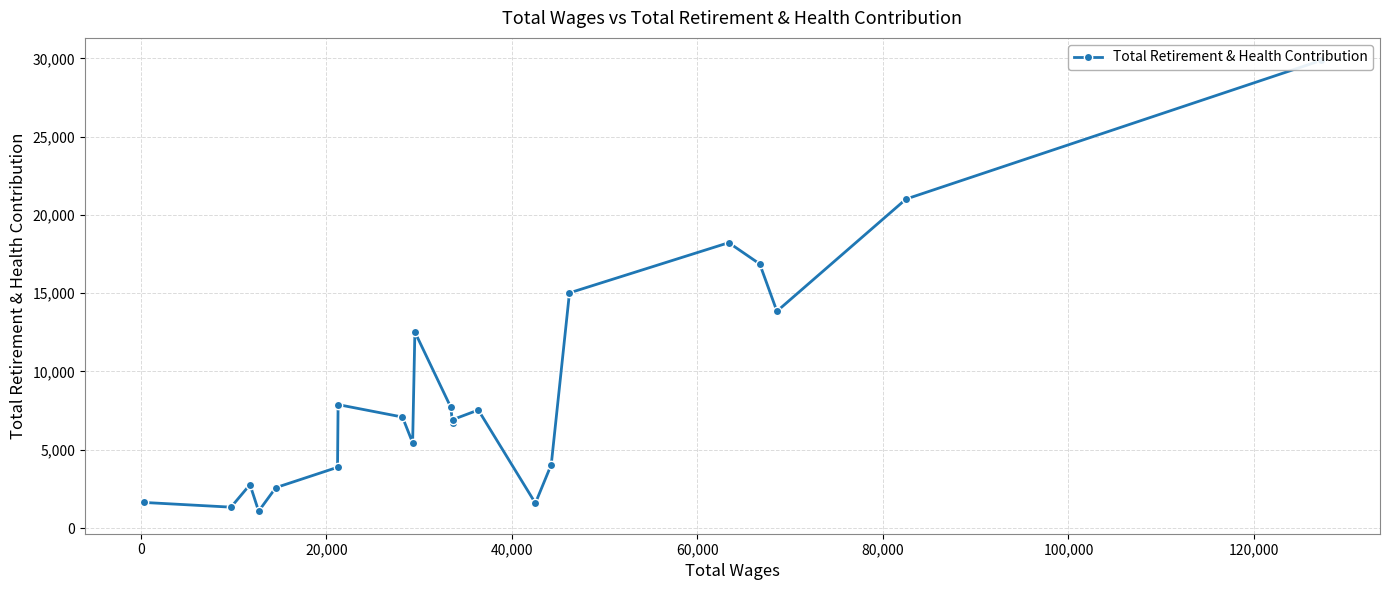

How many values exceed 7088?

10